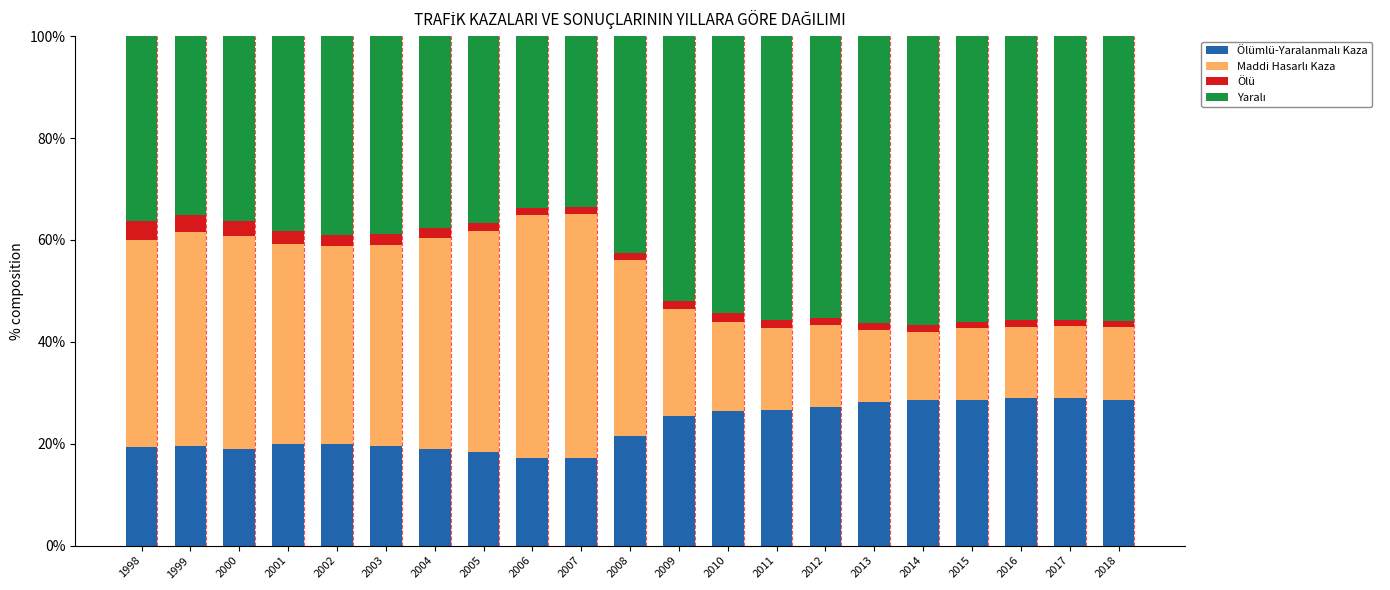

What is the total value across all series at 2000?

100.0